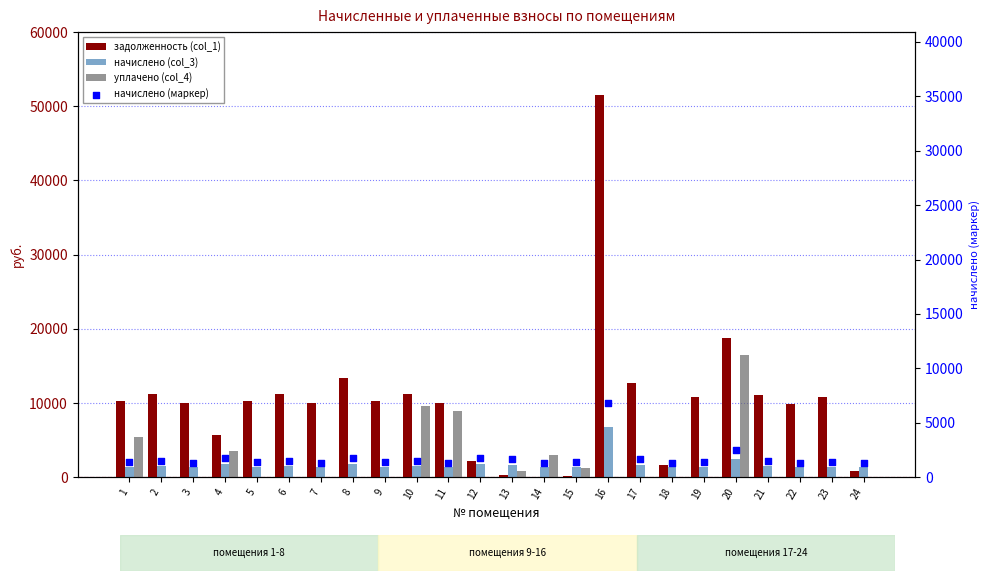

Which series reaches the maximum Y coordinate?

задолженность (col_1)